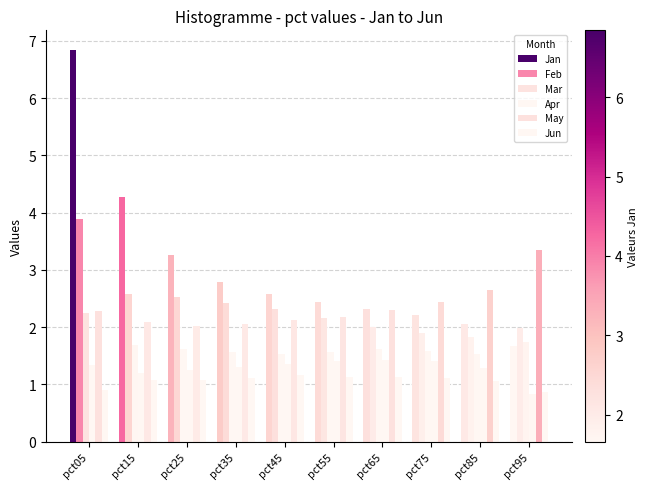

Are the bars grouped side by side (vs. stacked)?

Yes